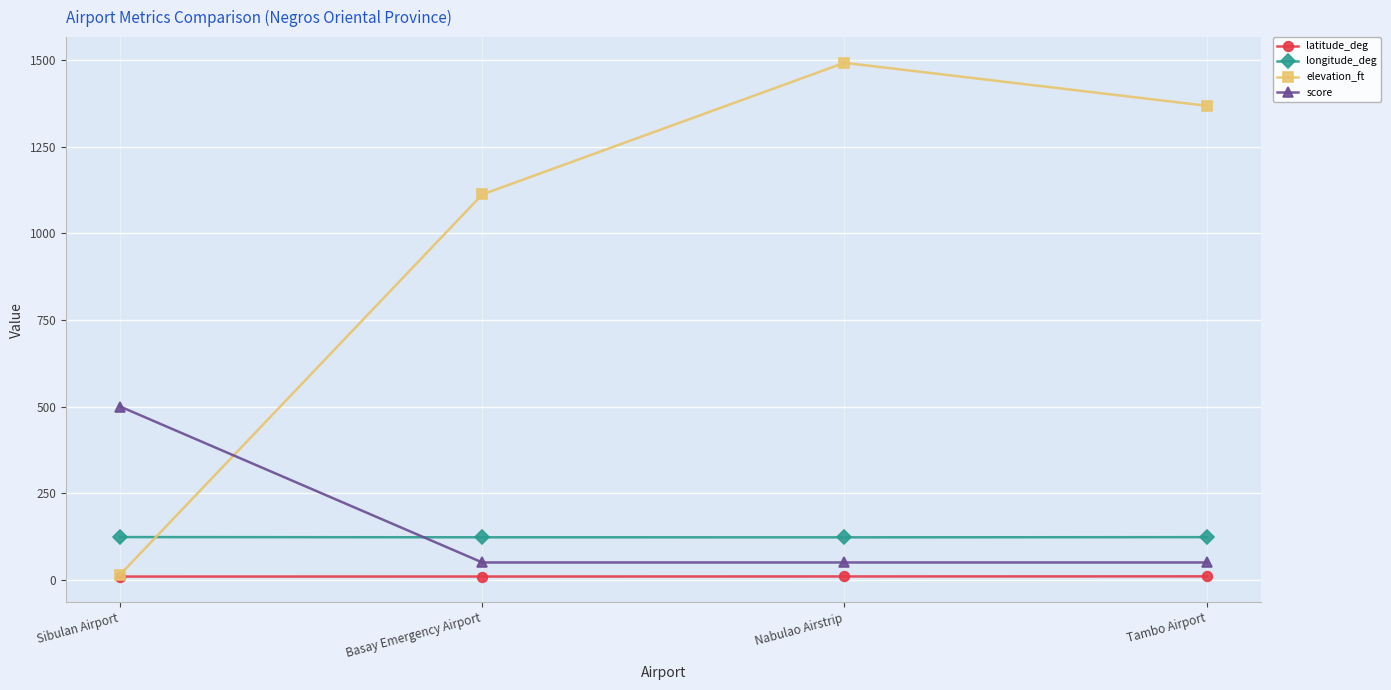

True or false: longitude_deg has more than 2 points higher than both neighbors.

False